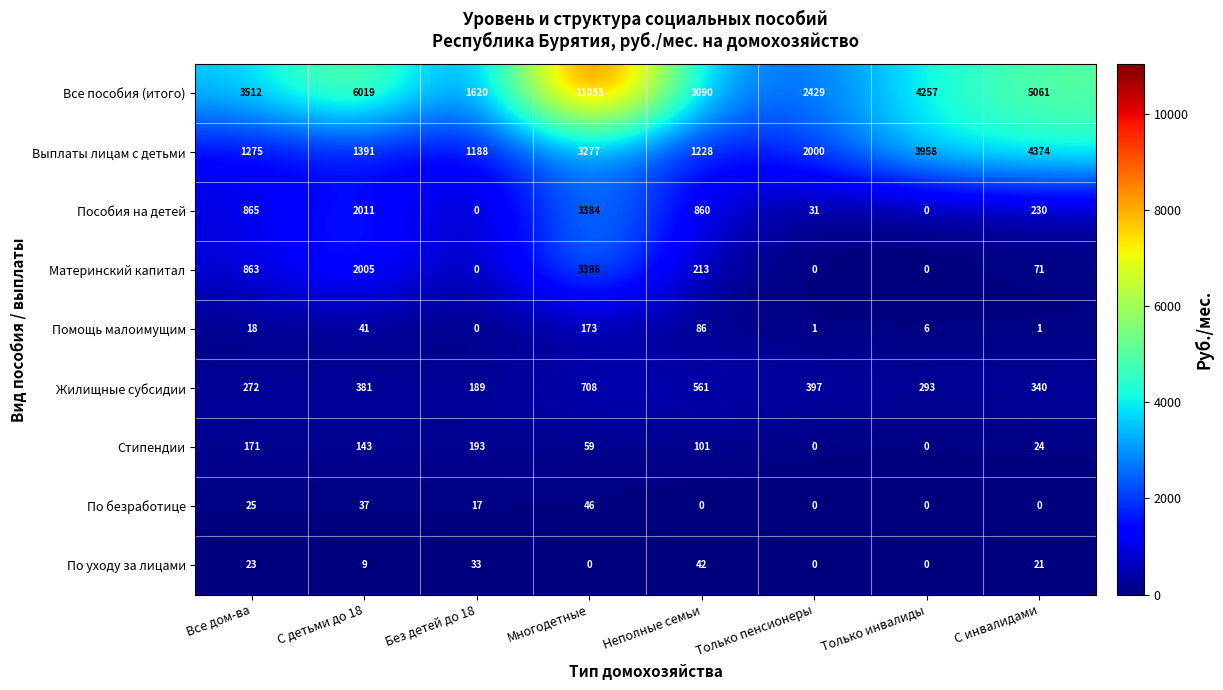

What is the difference between the second highest and minimum values in the Жилищные субсидии series?

372